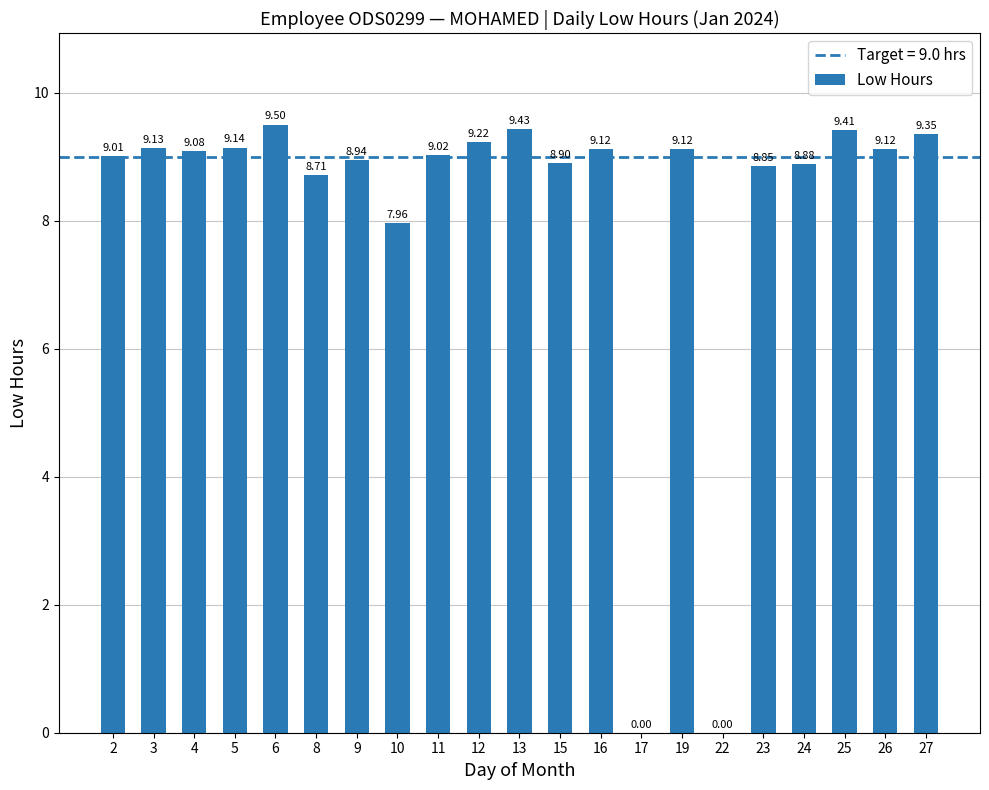

What is the sum of the values at 5 and 10?

17.1